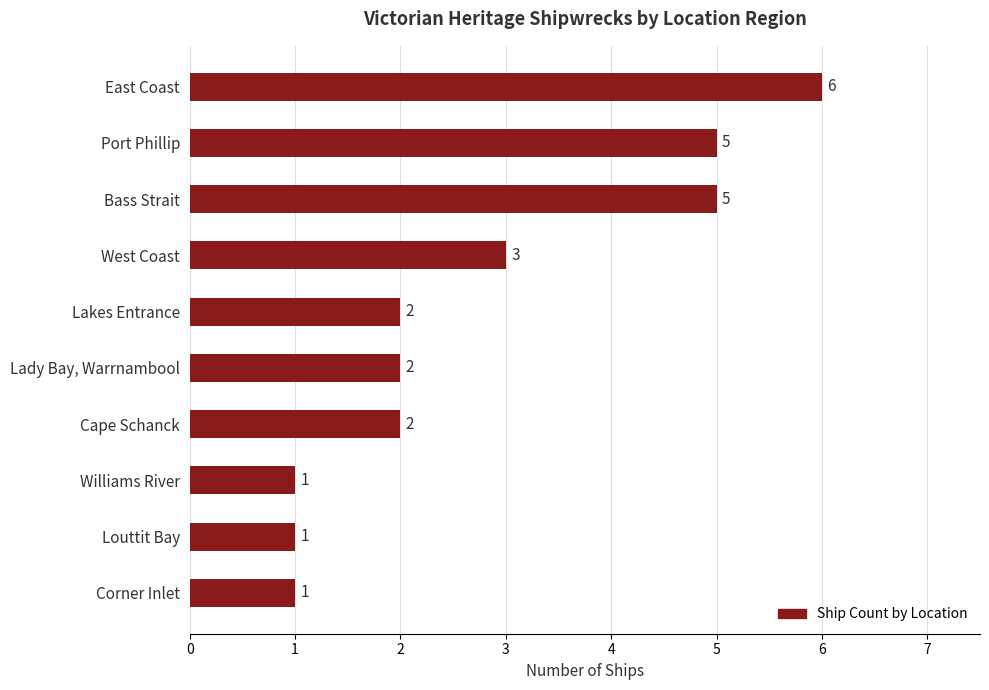

True or false: the data shows 1 at Corner Inlet.

True